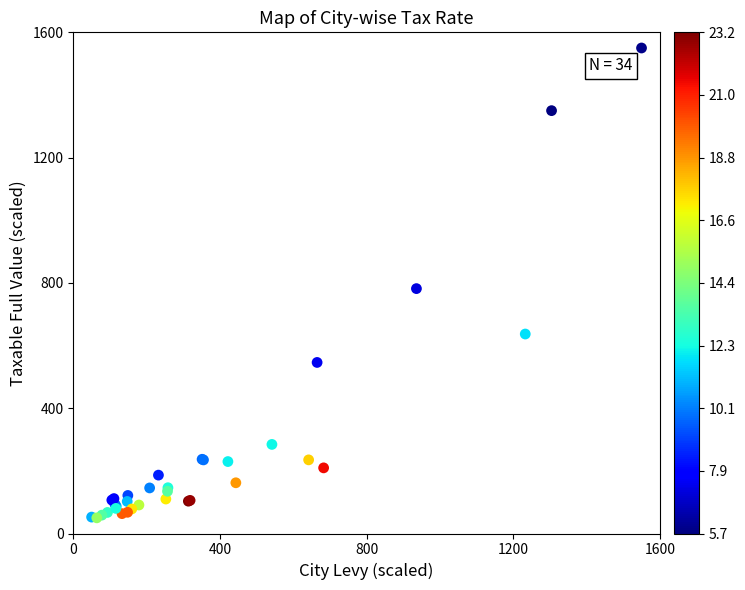

What Y value in the scatter plot is closest to 800?

781.8